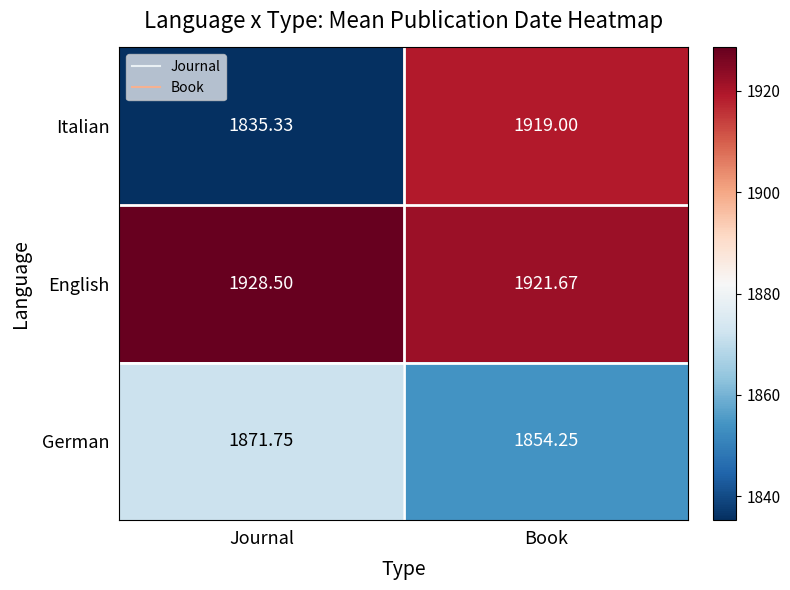

Count the number of categories in the chart.

2